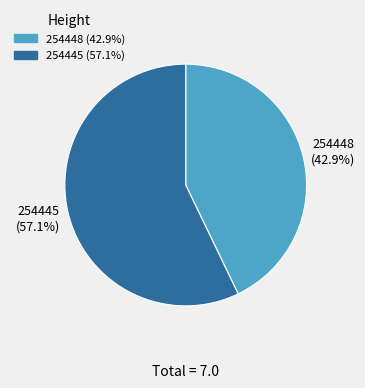

What is the smallest slice in the pie chart?

254448